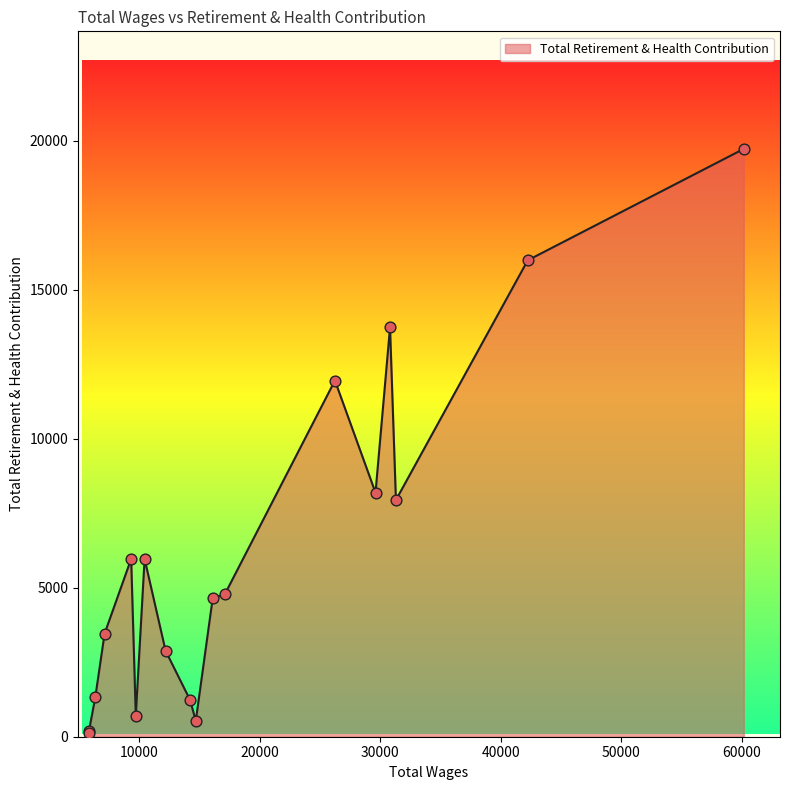

What is the maximum value shown in the chart?

19731